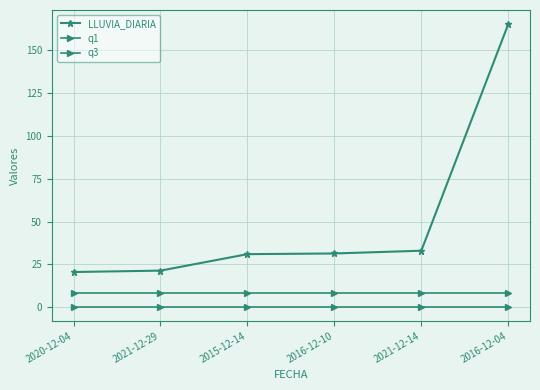

List the series in order of their peak value, lowest first.

q1, q3, LLUVIA_DIARIA